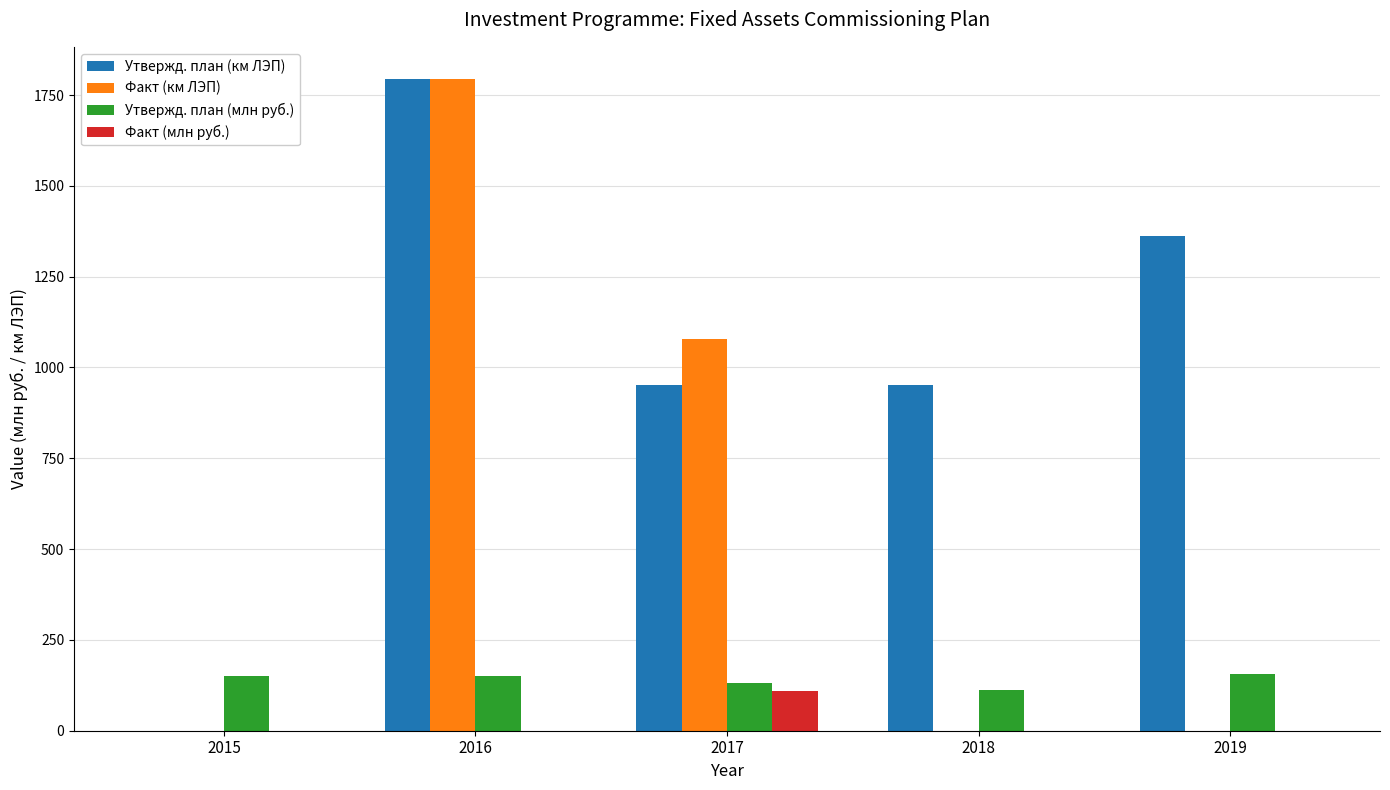

Does the chart contain stacked bars?

No